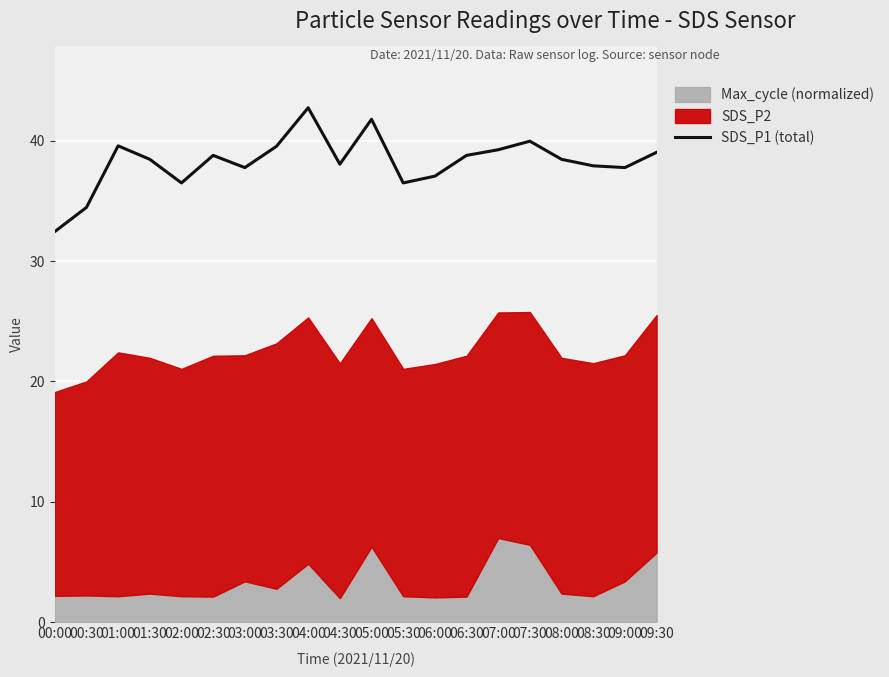

True or false: SDS_P1 (total) has a value of 37.9 at 08:30.

True